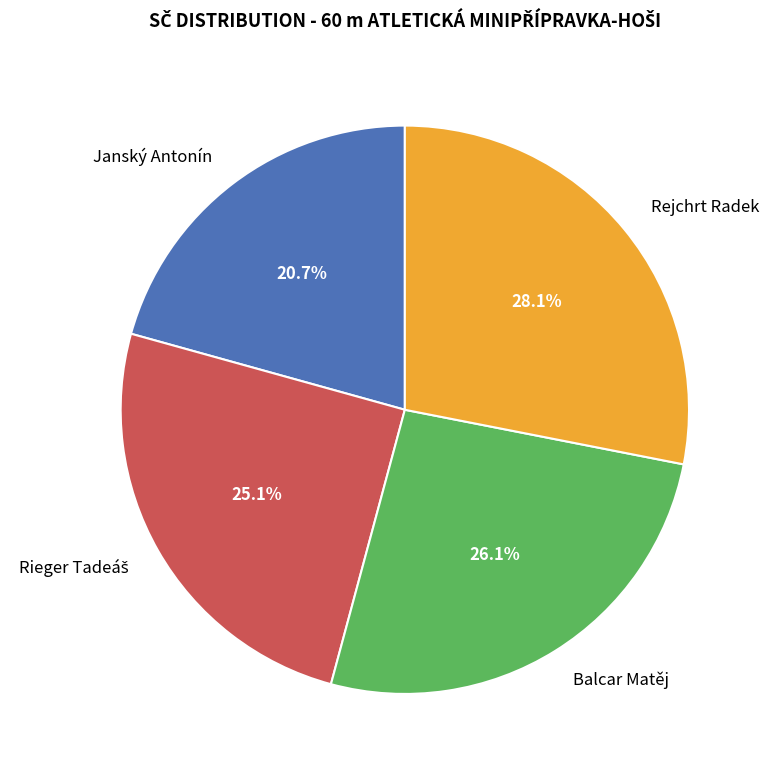

How many segments does this pie chart have?

4